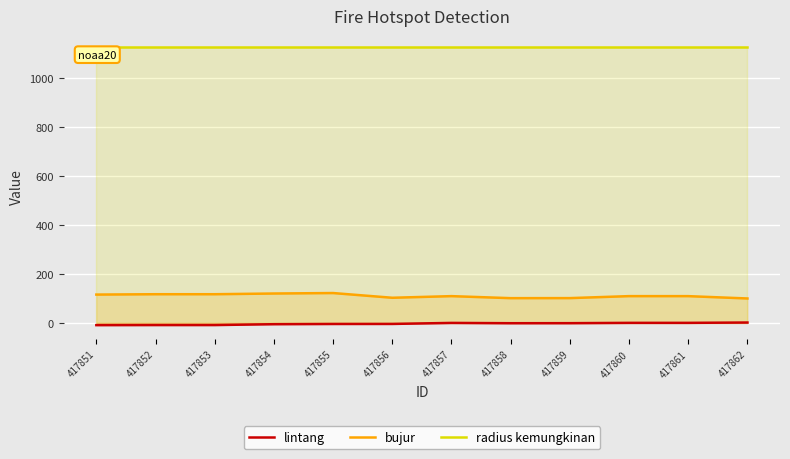

True or false: lintang has a value of -12.9 at 417851.

False